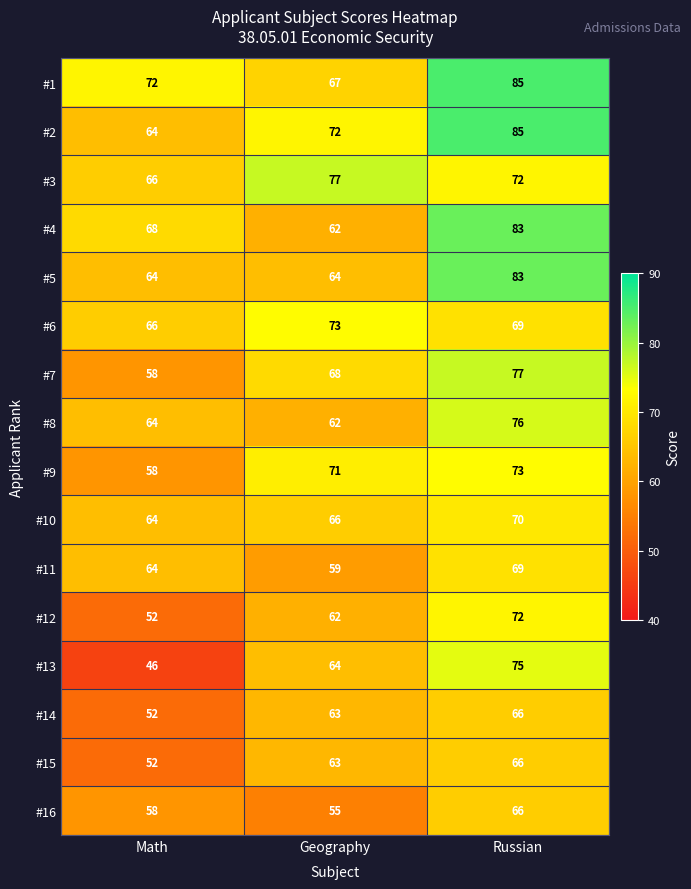

Between Geography and Russian, which series saw the biggest shift?

#4